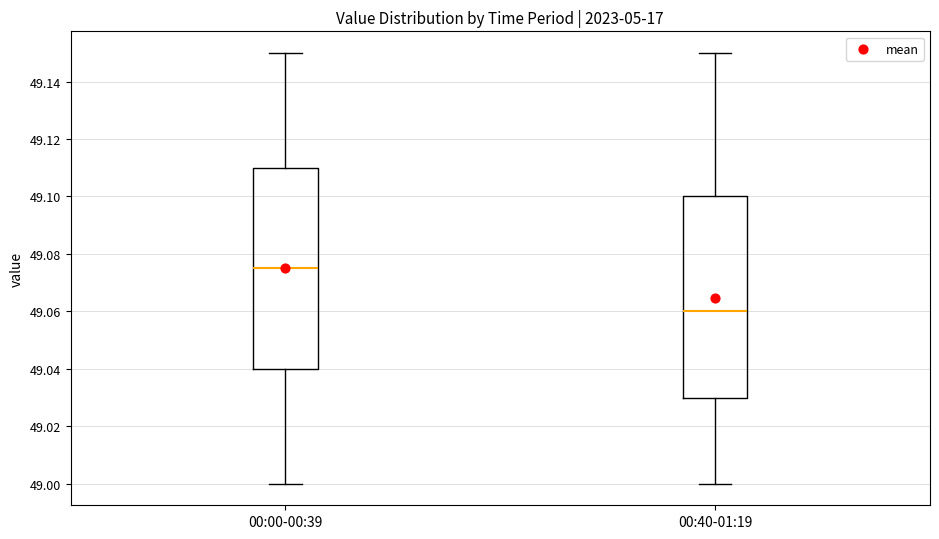

Reading left to right, transcribe this box plot: for each box, give where its median line is, the range the box spans, and where its two whiskers end, as read against the y-axis. The values are not printed on the chart, so give them approximately, as read against the axis.

00:00-00:39: median 49.076, box 49.040 to 49.110, whiskers 49.000 to 49.150
00:40-01:19: median 49.060, box 49.030 to 49.100, whiskers 49.000 to 49.150